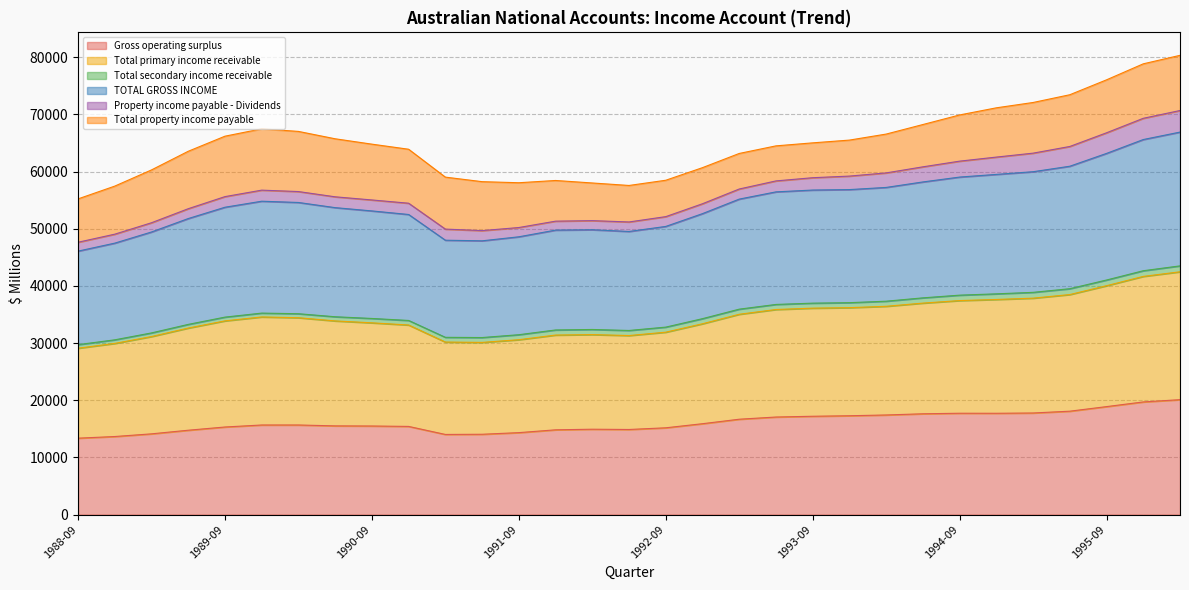

What is the maximum value for Gross operating surplus?

20099